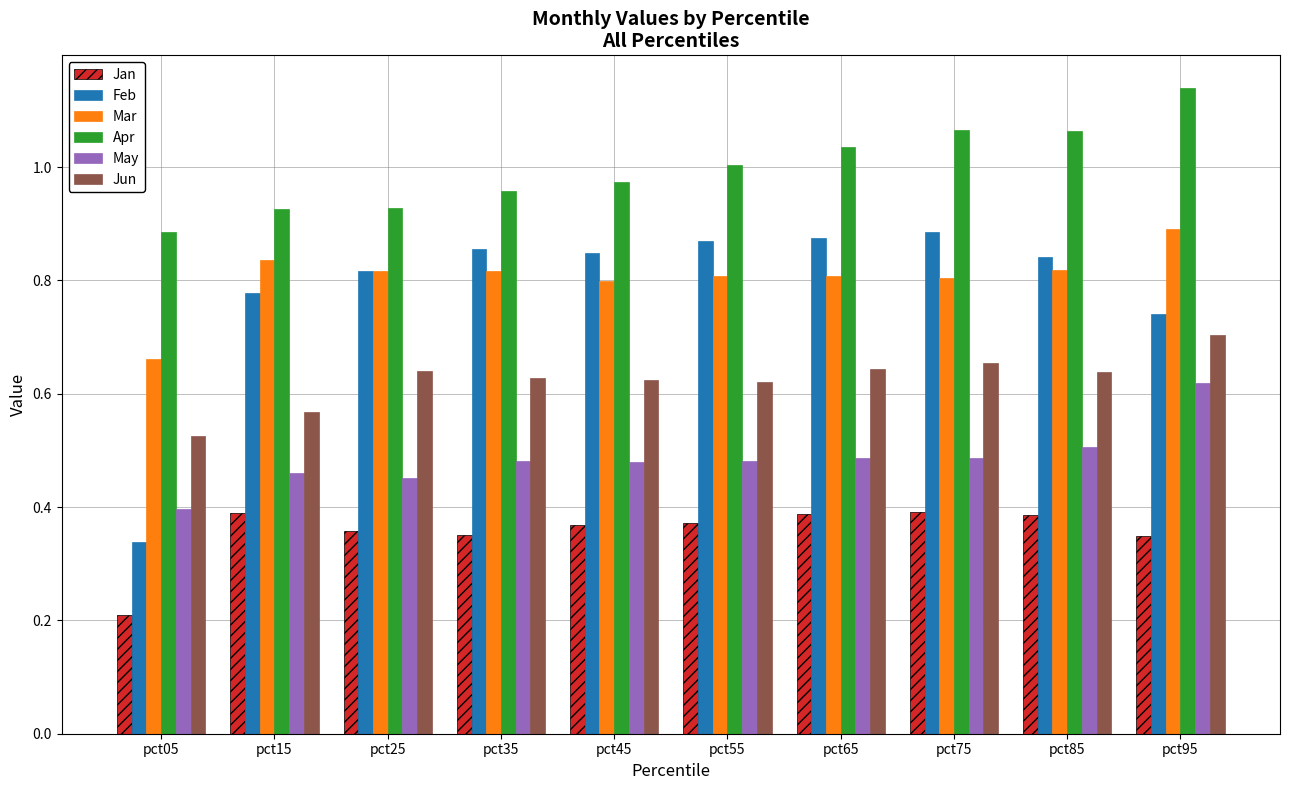

How many groups of bars are there?

10